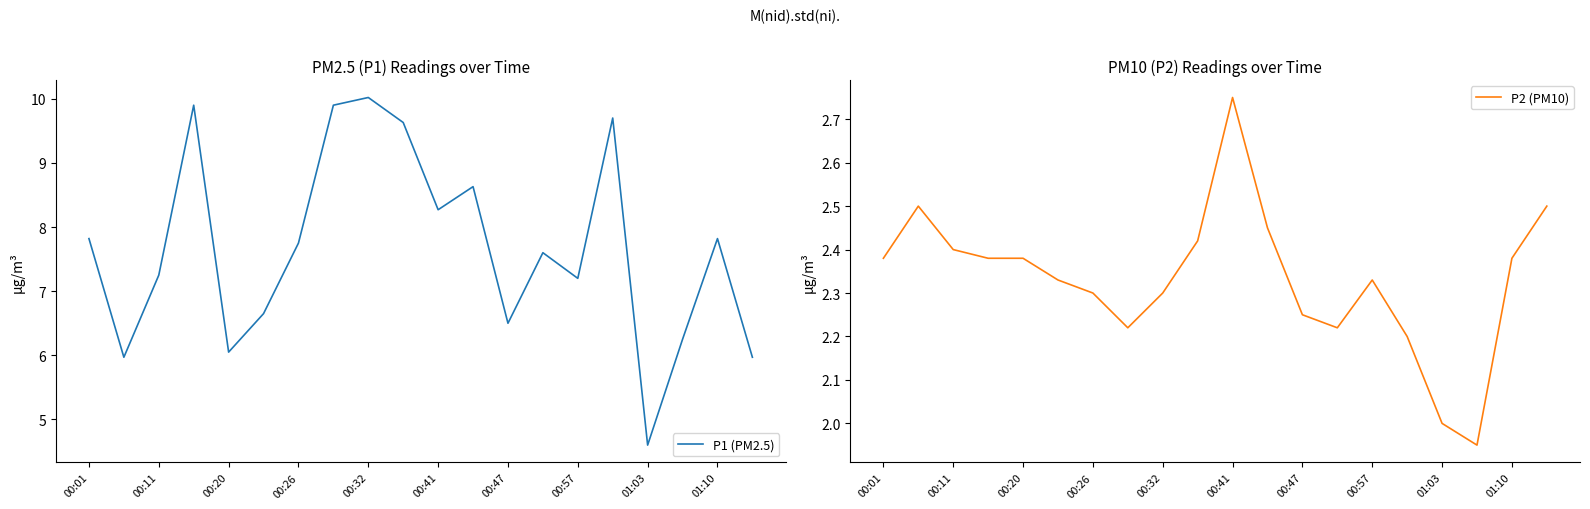

Does the chart have visible grid lines?

No